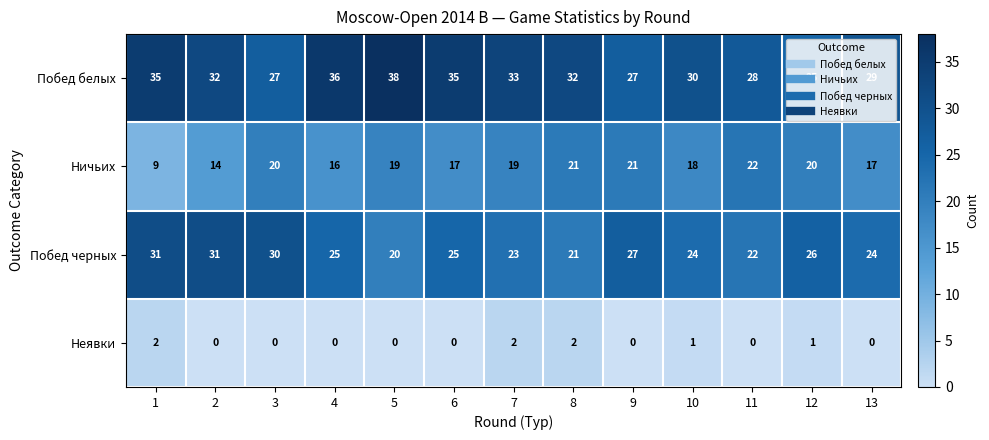

Read the Побед белых value at 1.

35